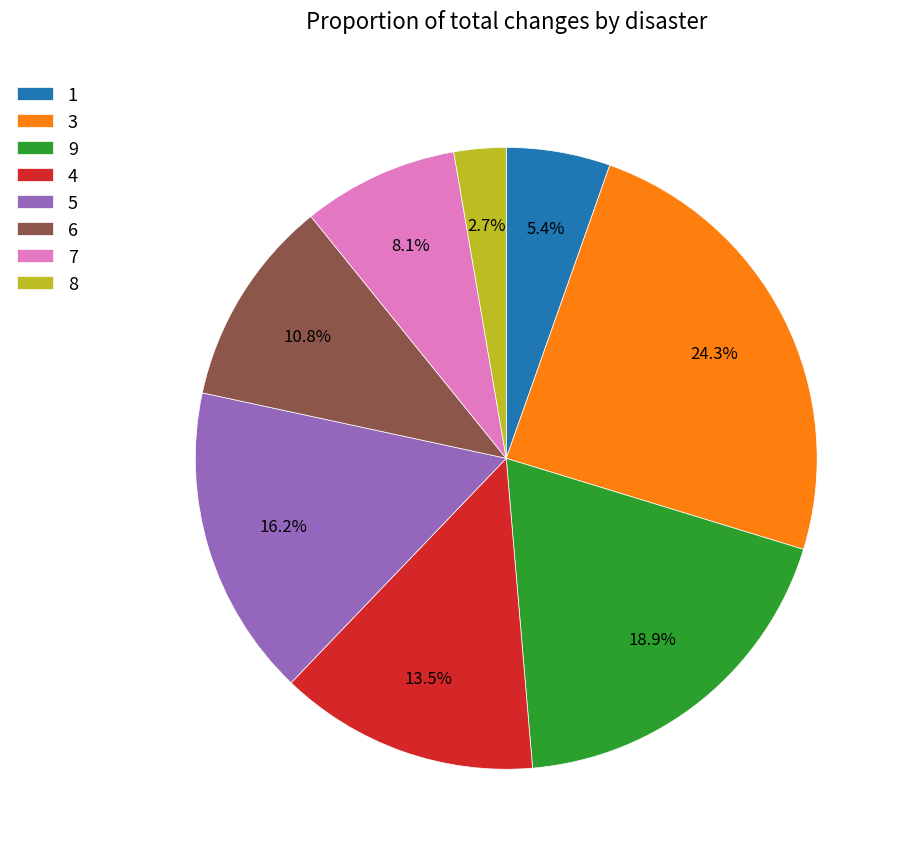

To the nearest percent, what is the average slice percentage?

12%